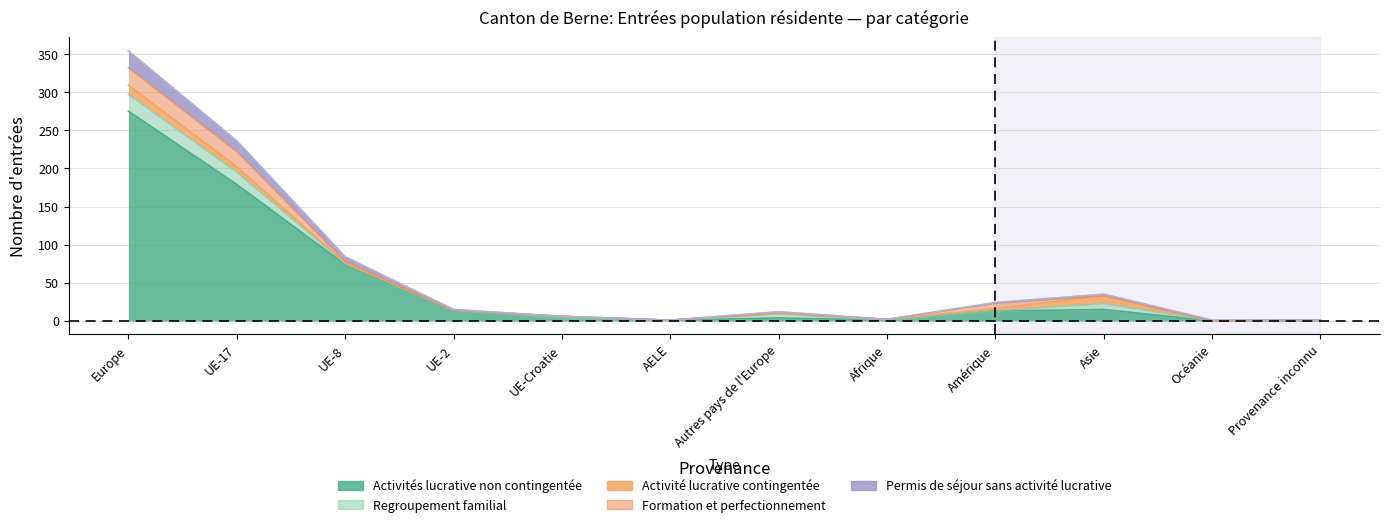

What position from the right is UE-Croatie?

8